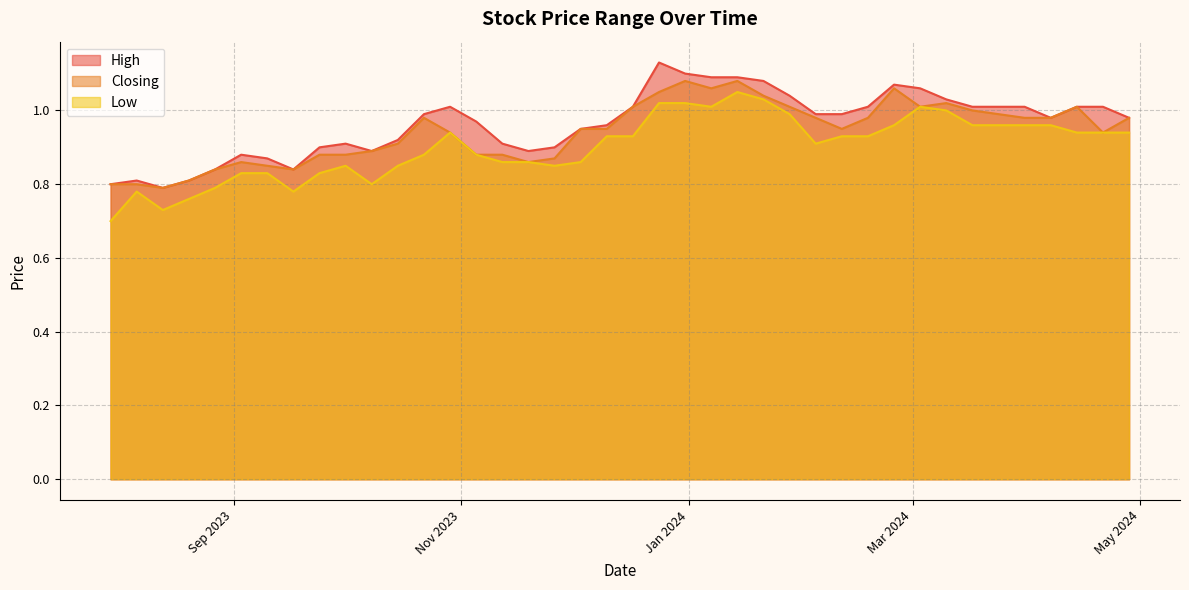

The value of Low at 04/02/2024 is 0.9. True or false?

True